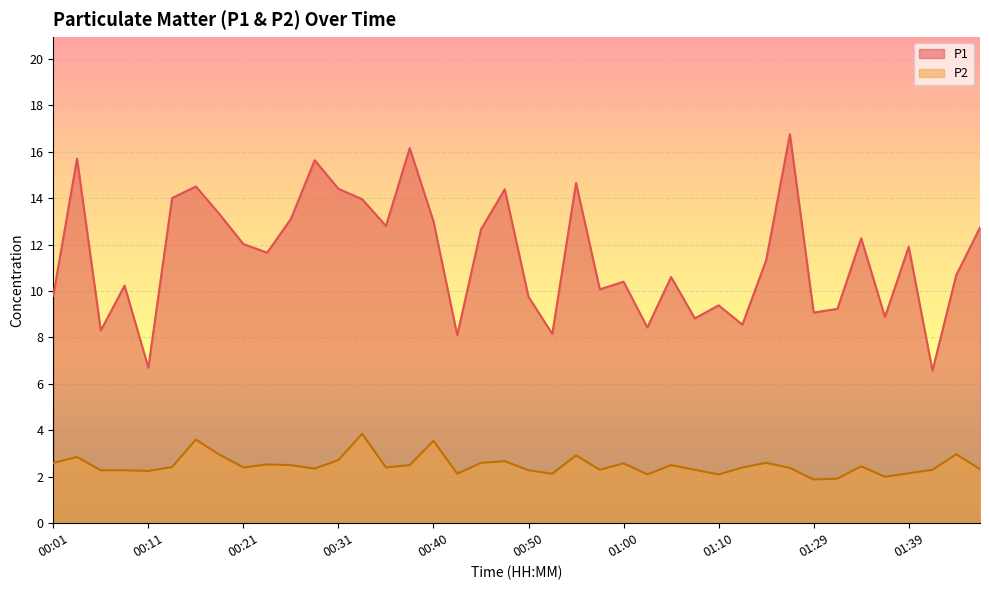

How many values in the P1 series are below 11?

19